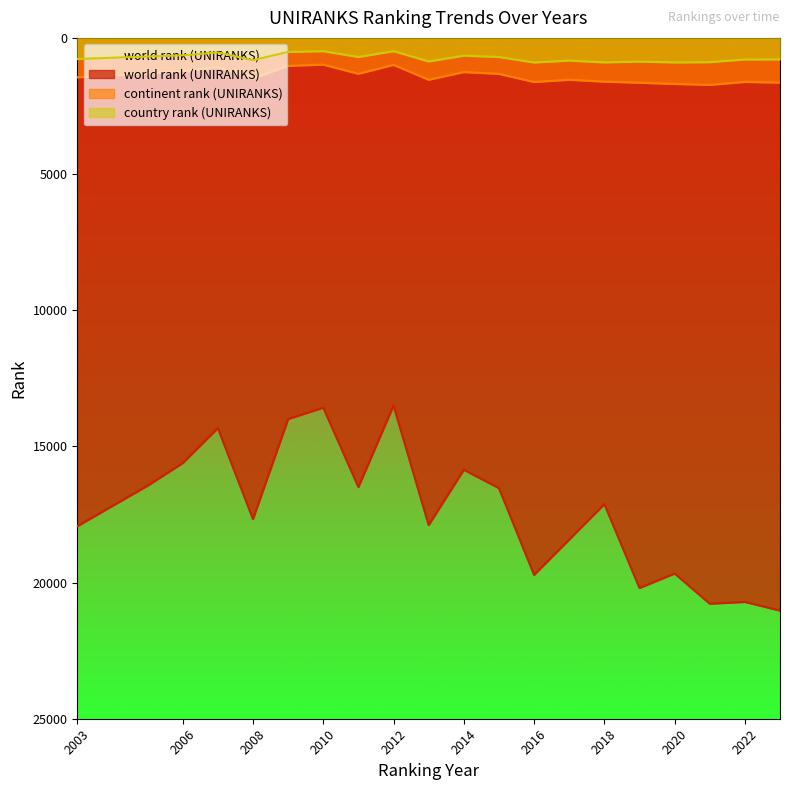

What is the highest value of the country rank (UNIRANKS) series?

902